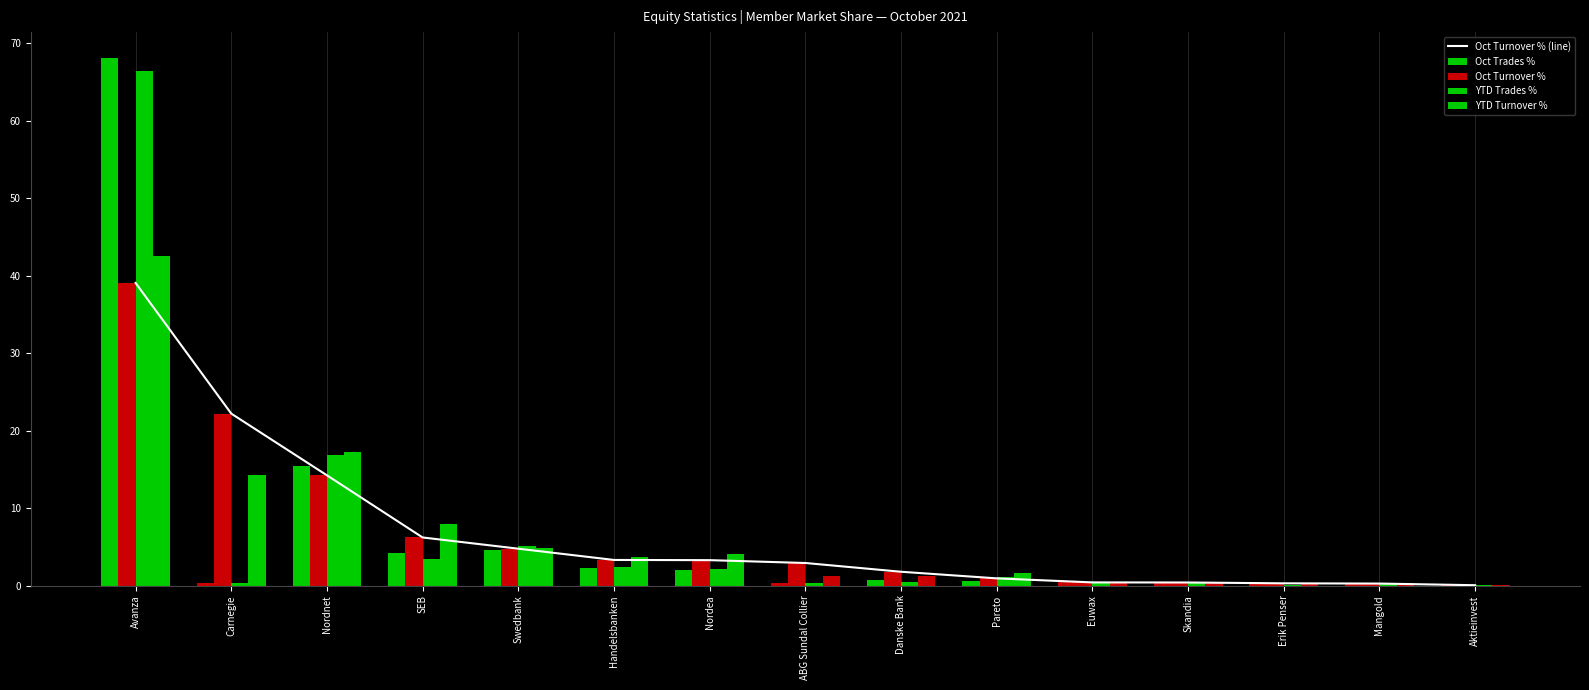

What position from the right is ABG Sundal Collier?

8